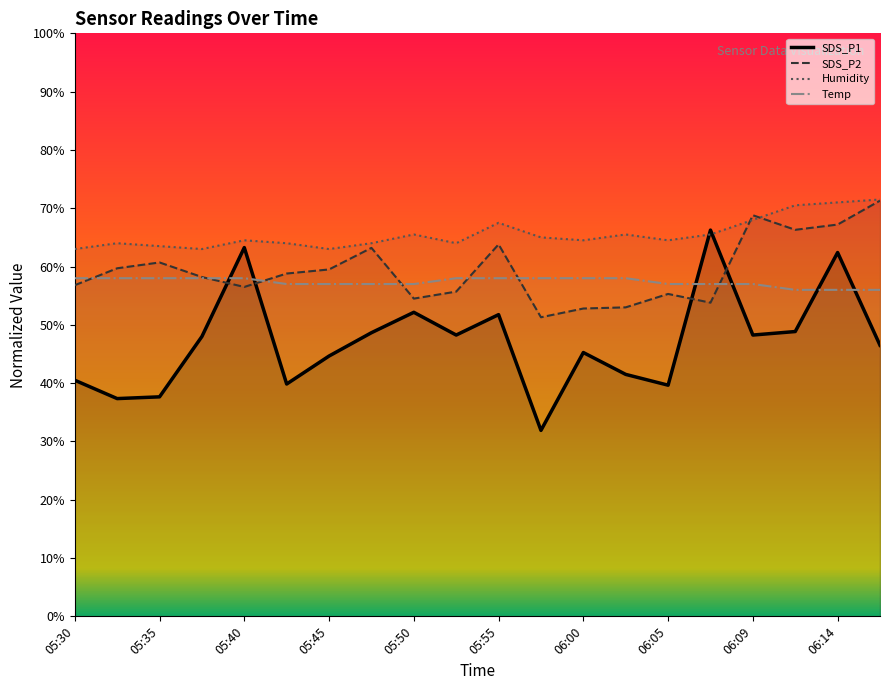

Where is the first local minimum for SDS_P1?

05:33